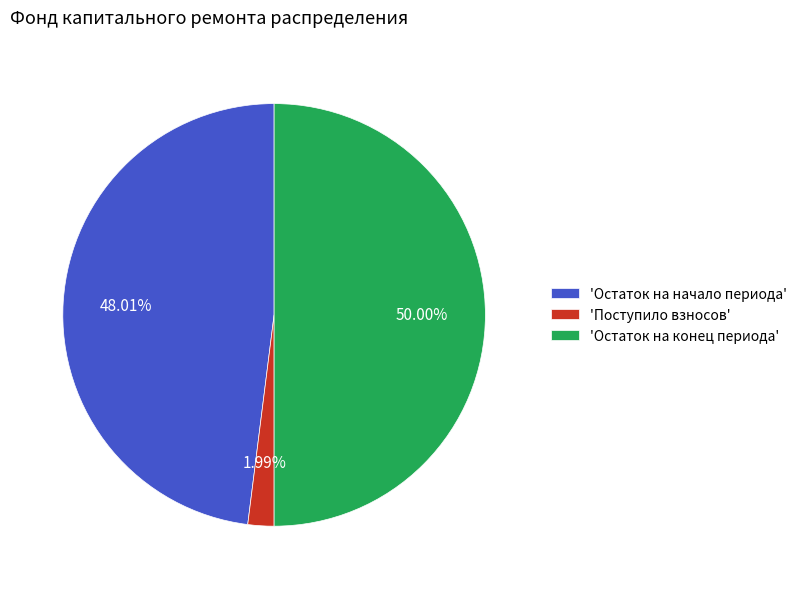

Does 'Остаток на начало периода' represent more than half of the total?

No